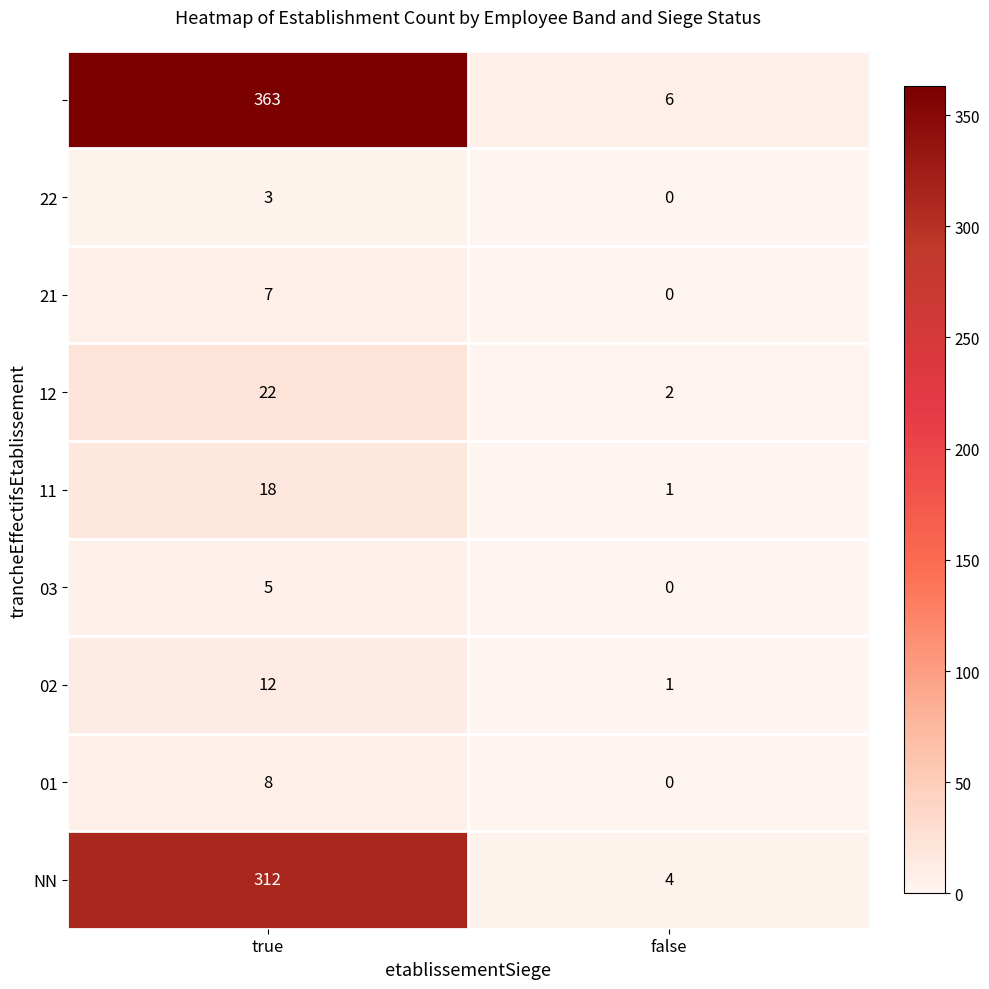

What is the total value across all series at true?

750